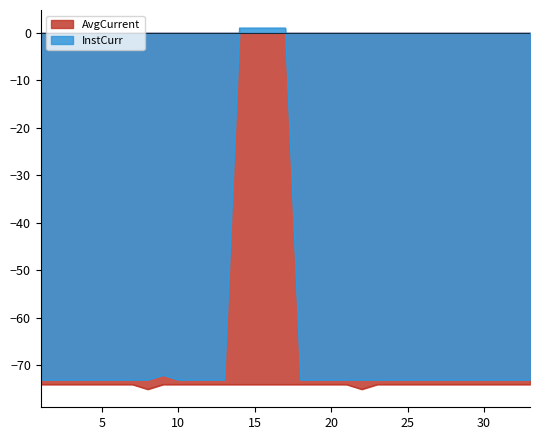

Is it true that AvgCurrent equals -74 at 17?

True